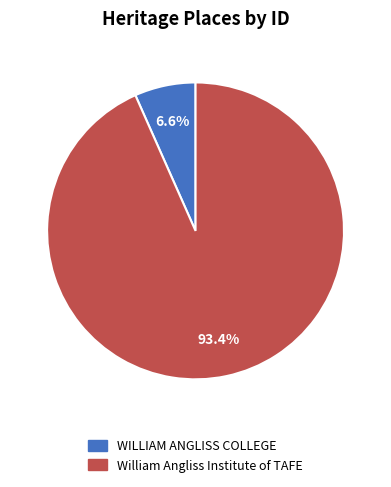

Is there any slice that represents more than half of the pie?

Yes